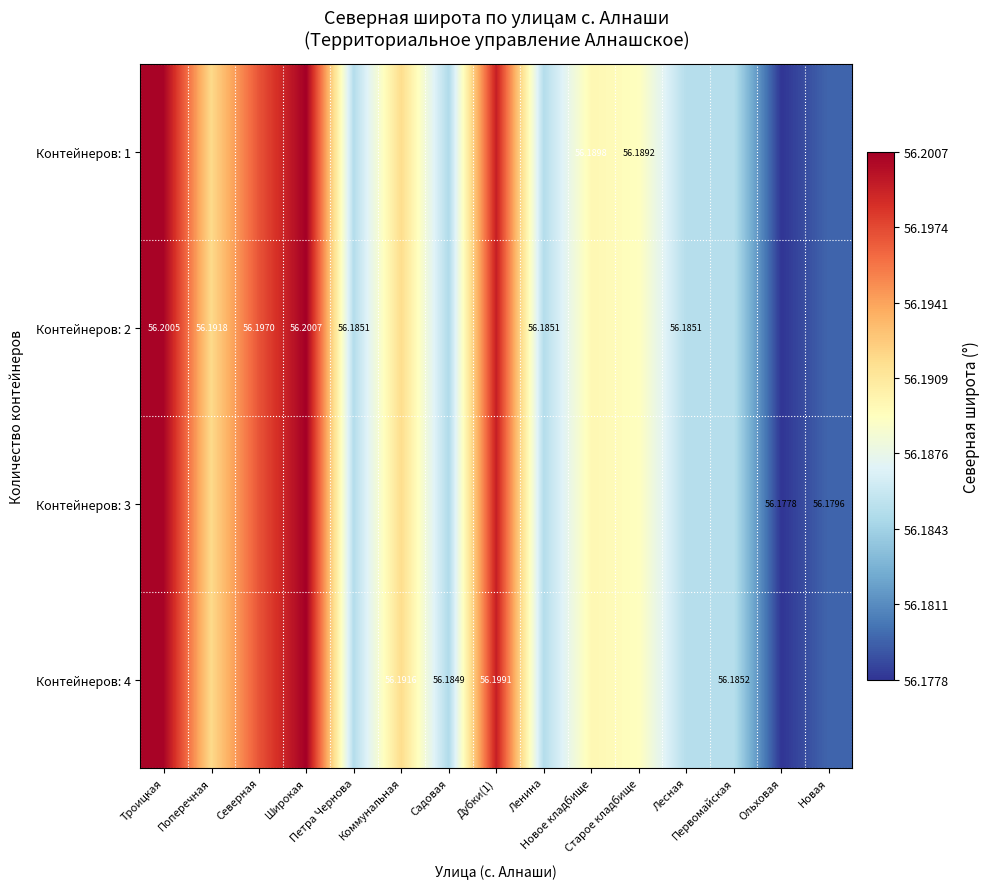

The Контейнеров: 2 series shows 31.1 at Широкая. True or false?

False